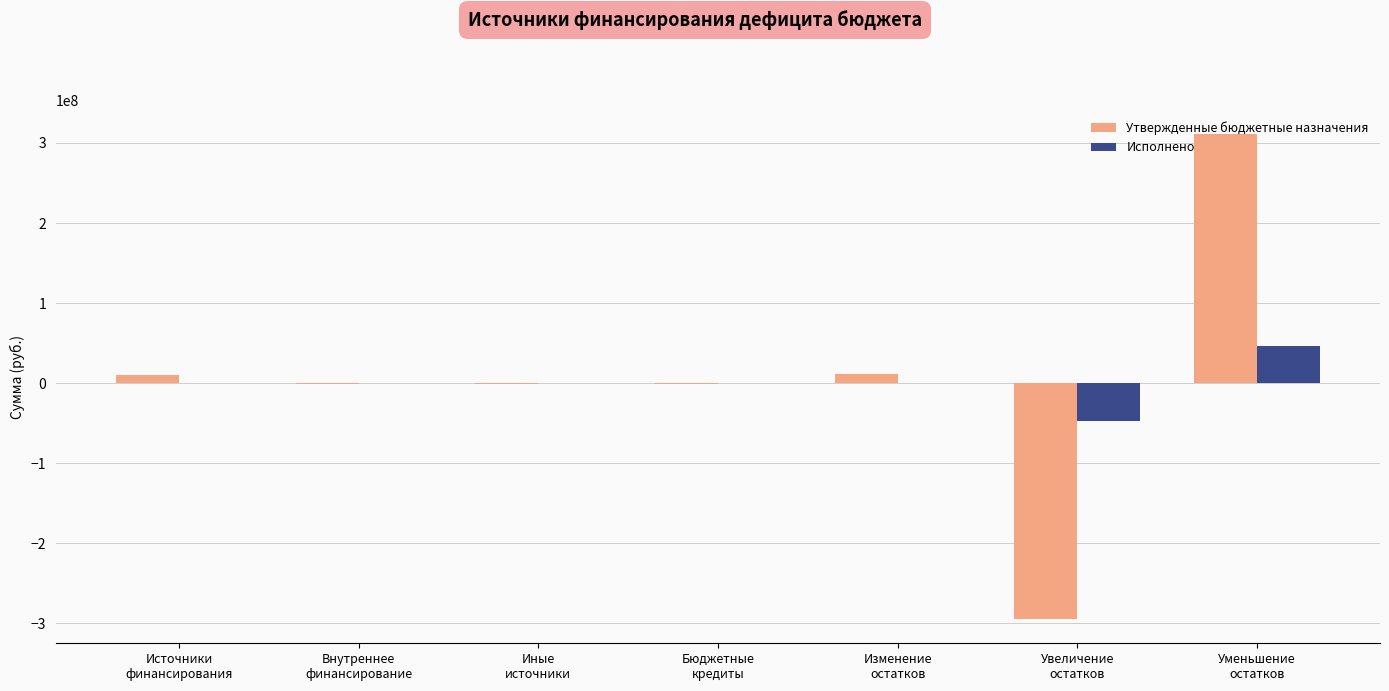

Which category has the highest value across all series?

Уменьшение
остатков